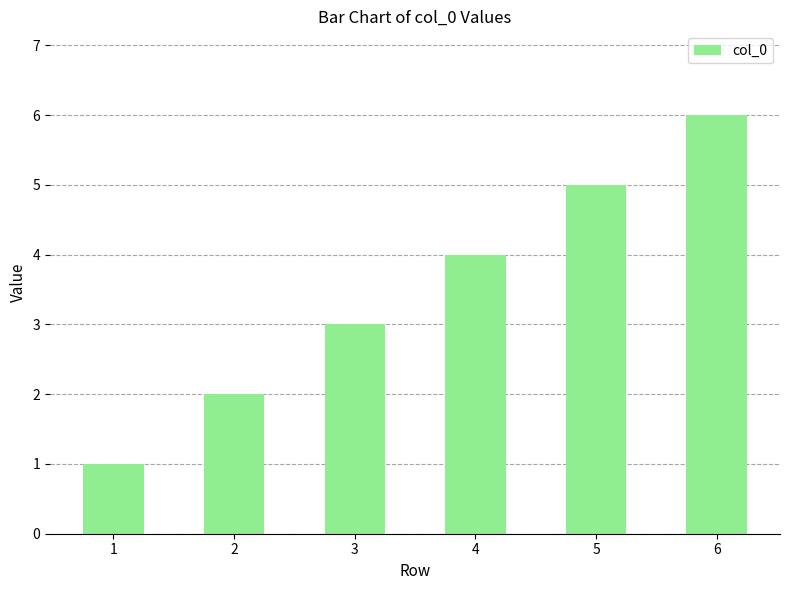

List the labels in order of value, smallest first.

1, 2, 3, 4, 5, 6